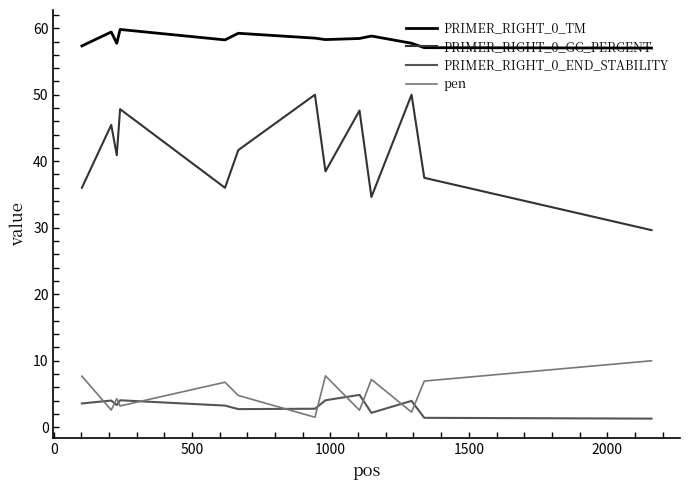

List the series in order of their peak value, highest first.

PRIMER_RIGHT_0_TM, PRIMER_RIGHT_0_GC_PERCENT, pen, PRIMER_RIGHT_0_END_STABILITY